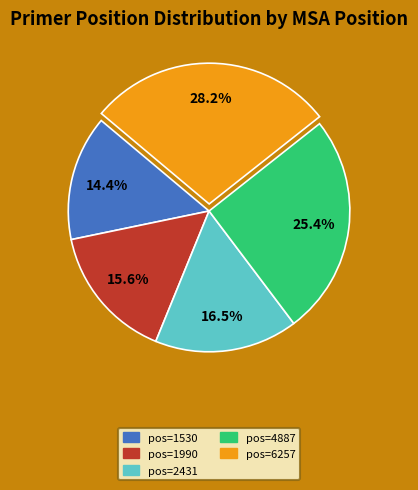

Rank the categories by value from highest to lowest.

pos=6257, pos=4887, pos=2431, pos=1990, pos=1530